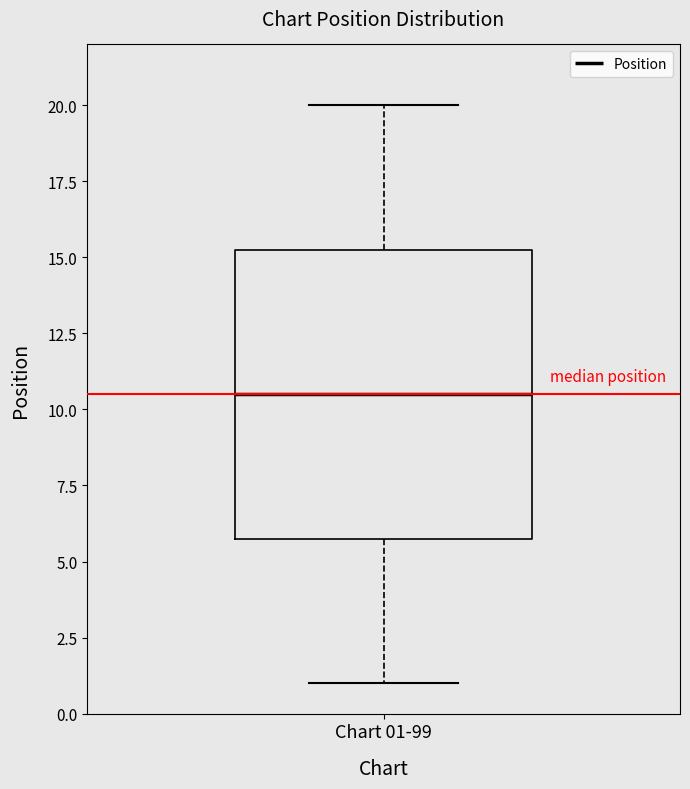

Read this box plot against the y-axis: the position of the median line, the range covered by the box, and the ends of both whiskers. The values are not printed on the chart, so give them approximately, as read against the axis.

median 10.5, box 6.0 to 15.5, whiskers 1.0 to 20.0